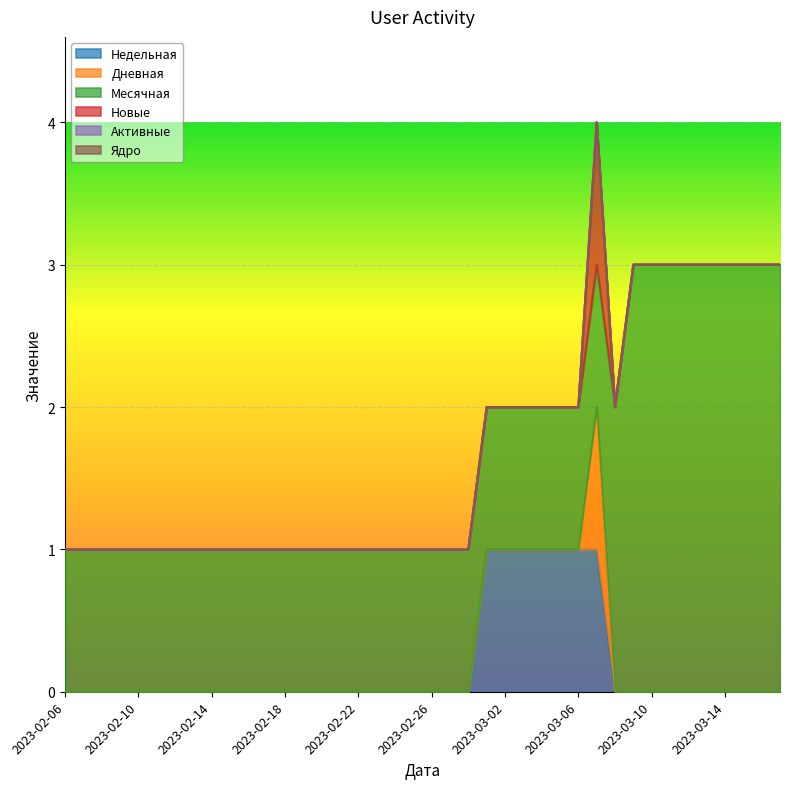

Which category has the lowest value across all series?

2023-02-06